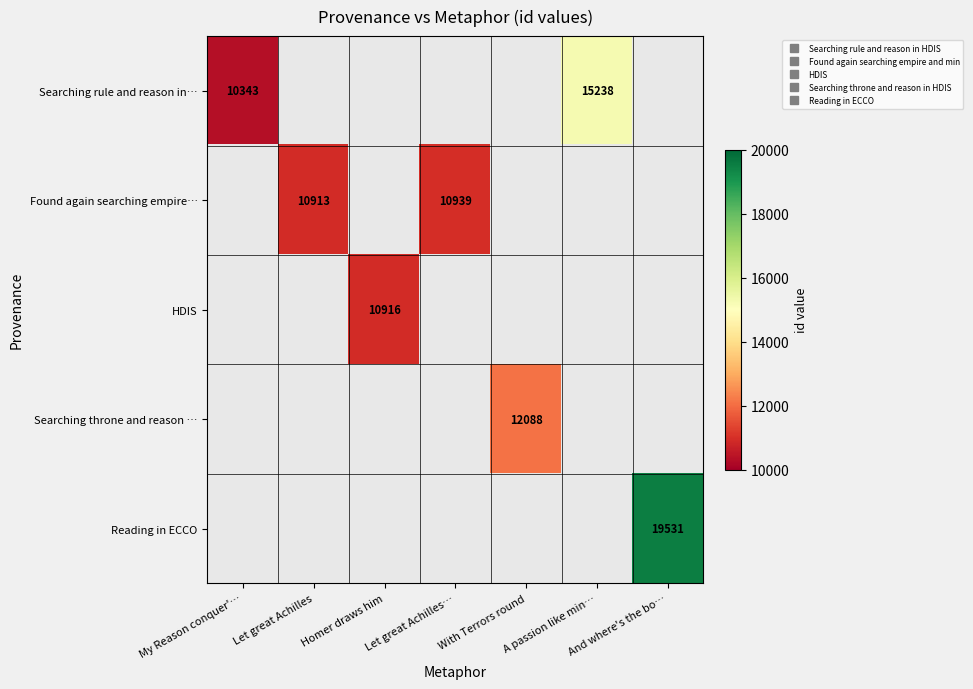

Is it true that Found again searching empire… equals 4026.2 at Let great Achilles…?

False